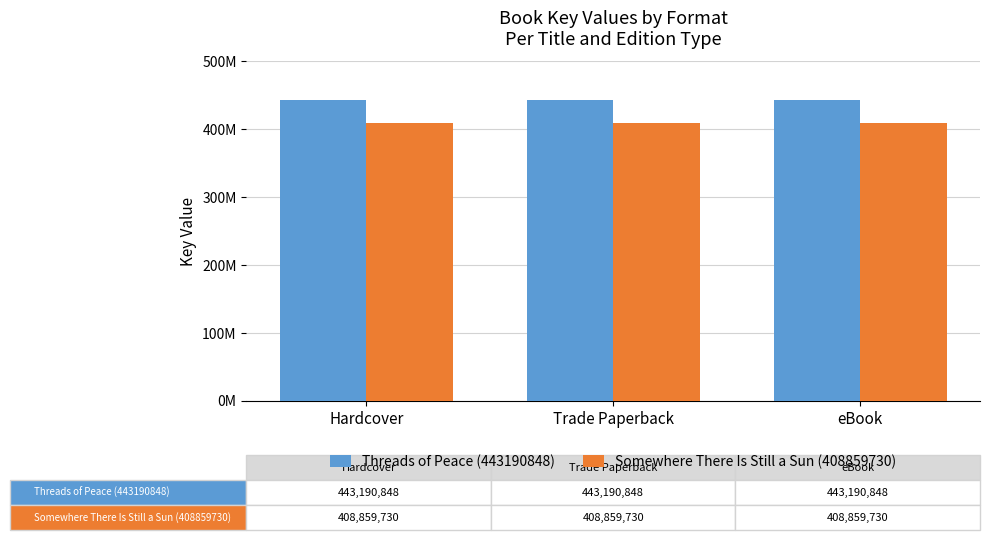

Reading left to right, extract all data points from this chart.

Threads of Peace (443190848): 443190848	443190848	443190848
Somewhere There Is Still a Sun (408859730): 408859730	408859730	408859730